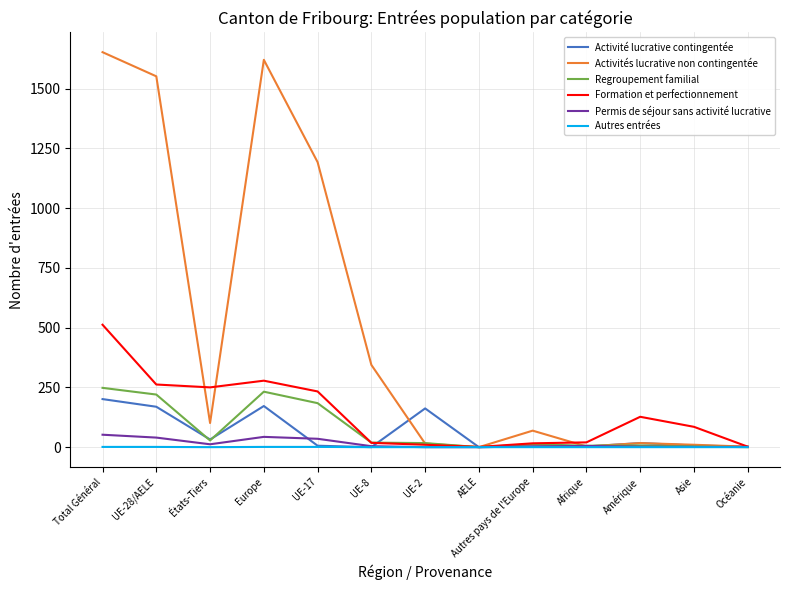

Which series has the largest total across all categories?

Activités lucrative non contingentée